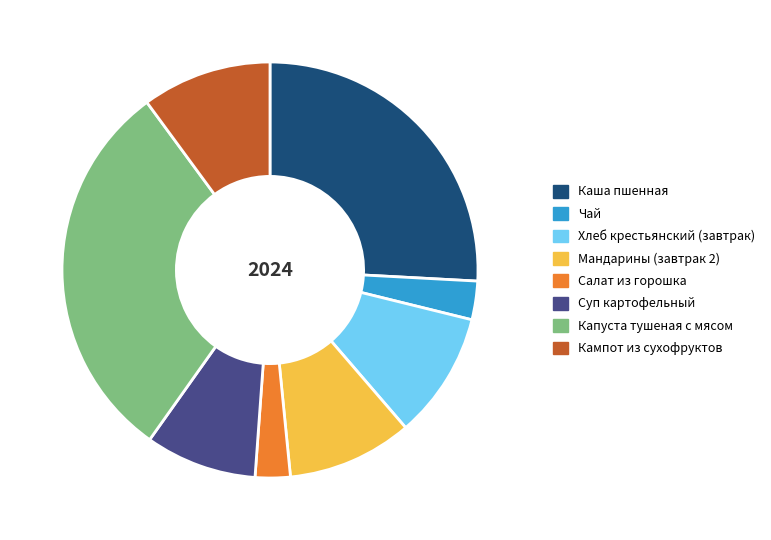

Is there any slice that represents more than half of the pie?

No